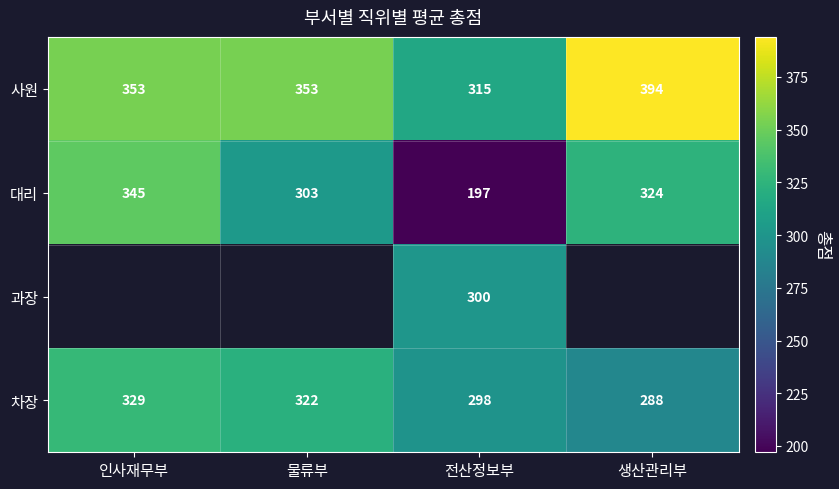

Which category has the lowest value in the 차장 series?

생산관리부